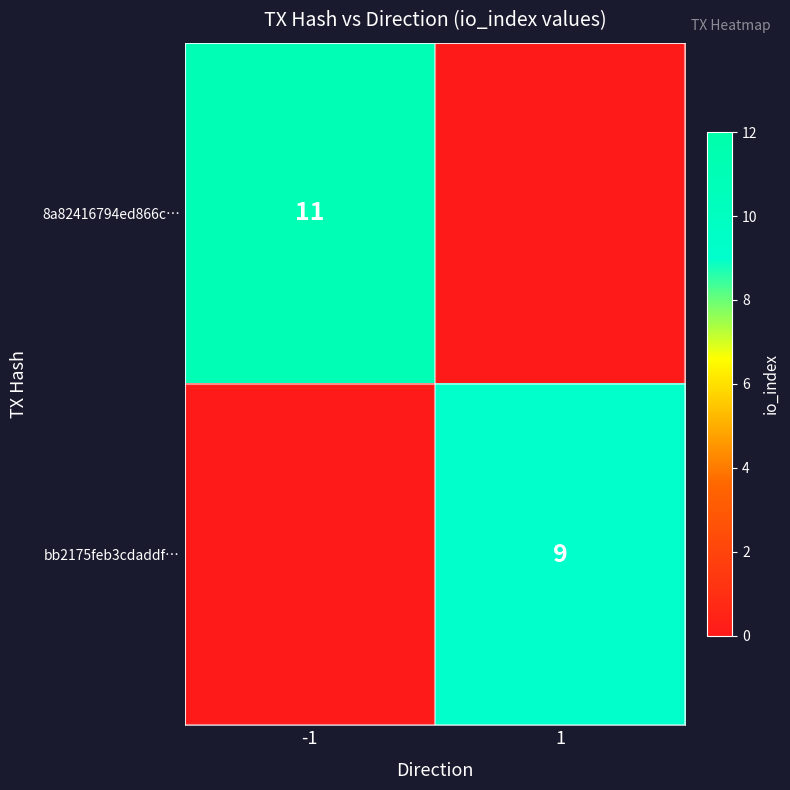

The bb2175feb3cdaddf… series shows 12 at 1. True or false?

False